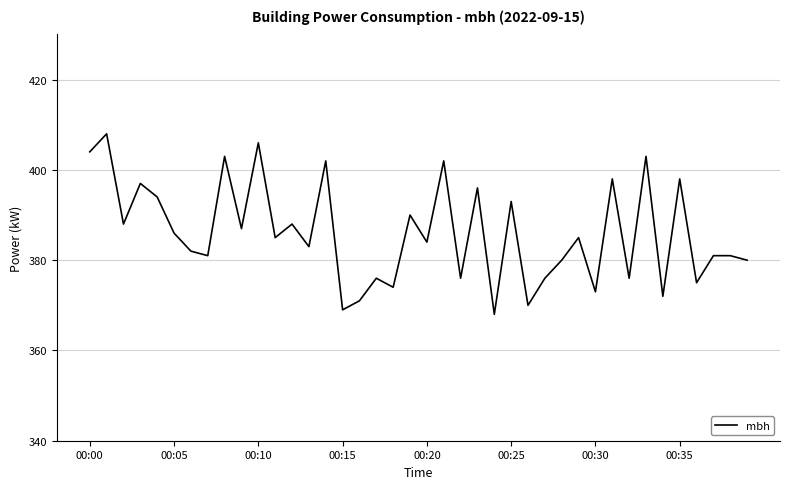

What is the smallest value displayed?

368